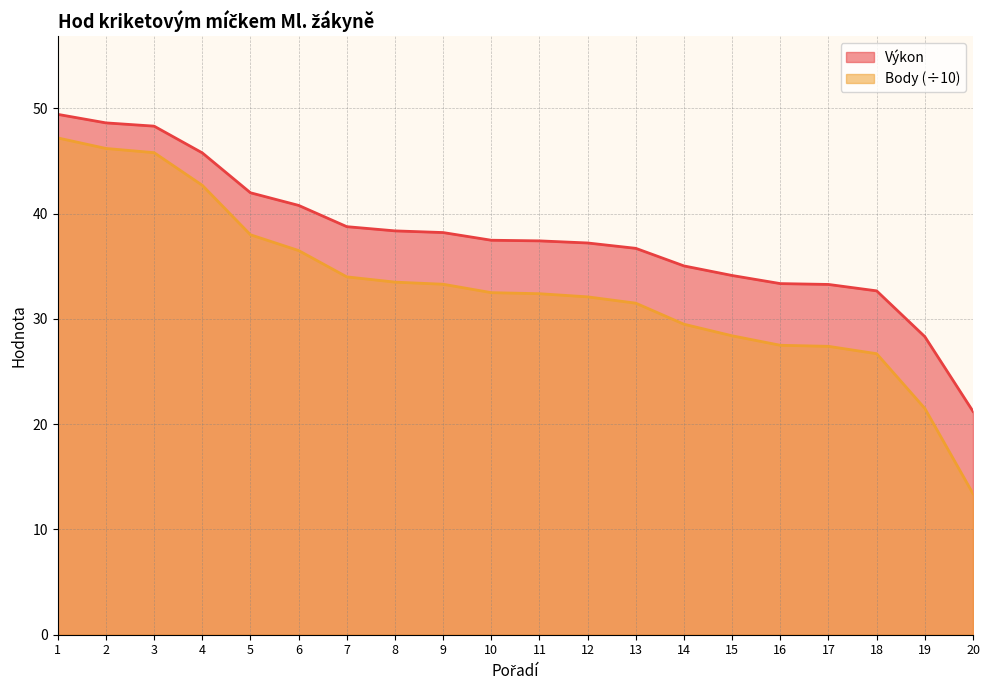

True or false: Body has more than 0 interior local peaks.

False